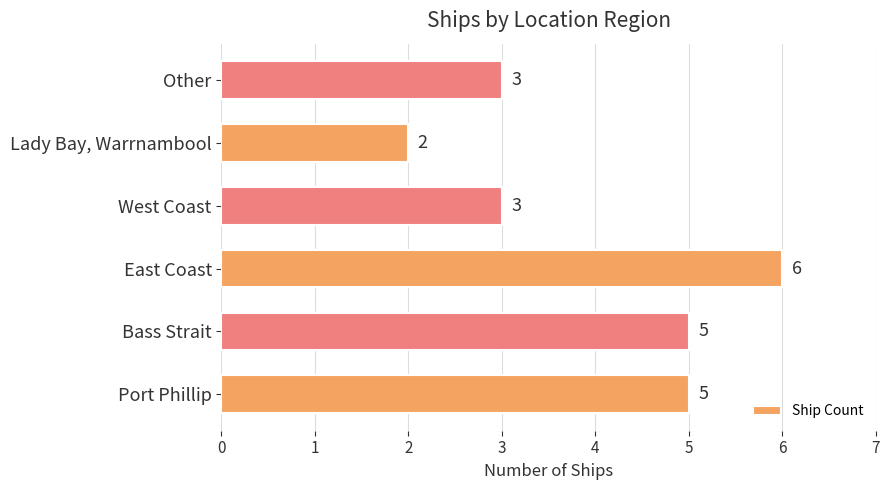

Which has a higher value, Bass Strait or Other?

Bass Strait